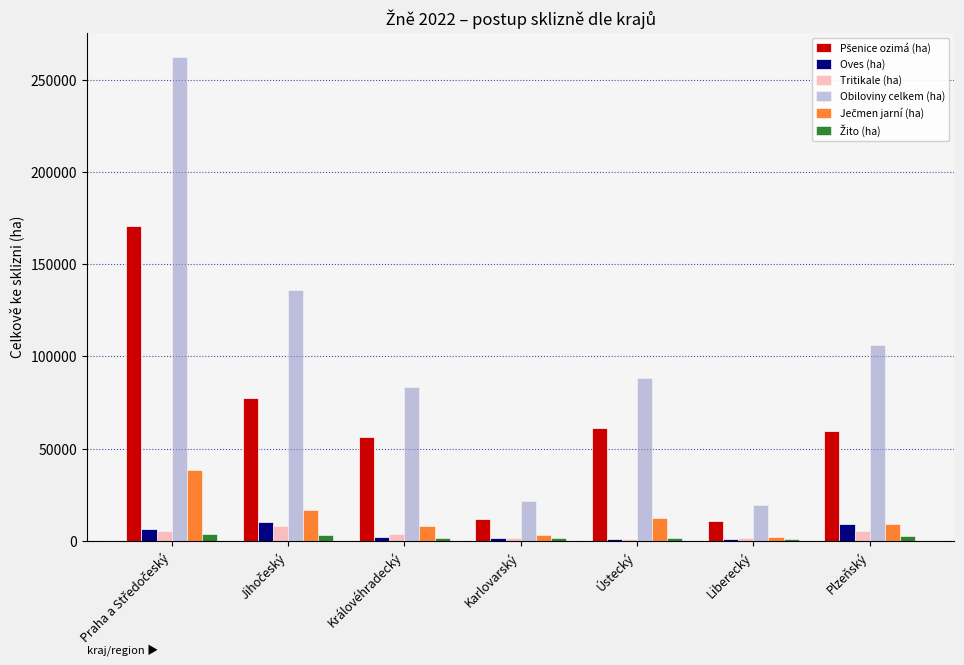

What is the difference between the maximum and minimum values in the Obiloviny celkem (ha) series?

243137